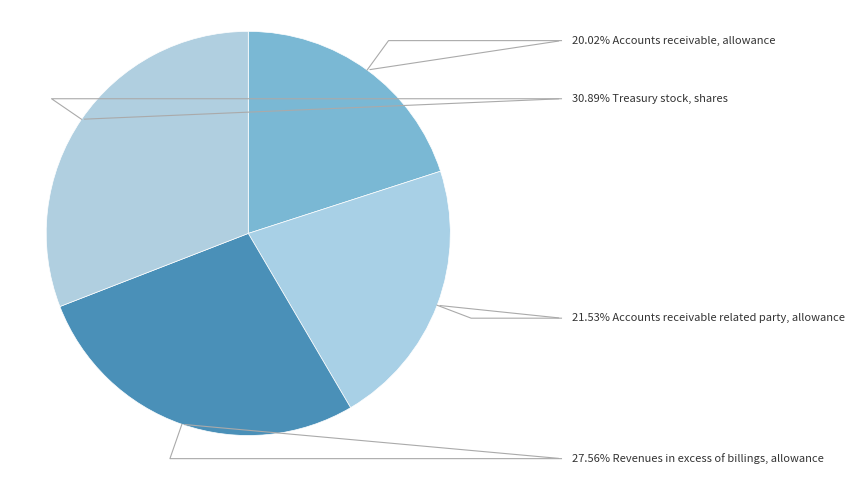

What is the smallest slice in the pie chart?

Accounts receivable, allowance